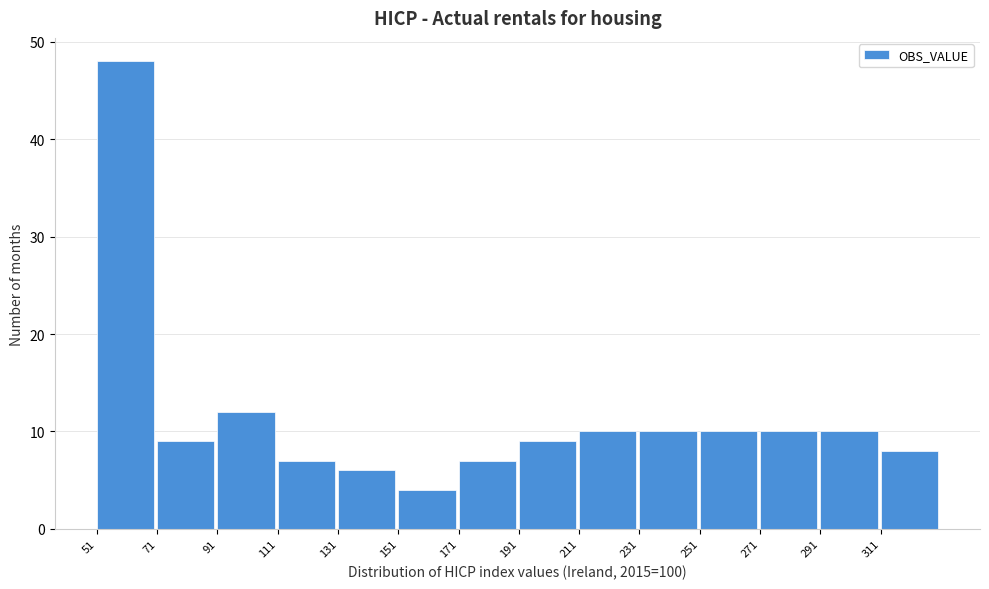

How tall is the bar that spans 271.8 to 291.8 on the x-axis? Neither the bar edges nor the heights are printed on the chart, so give them approximately, as read against the axes.

10